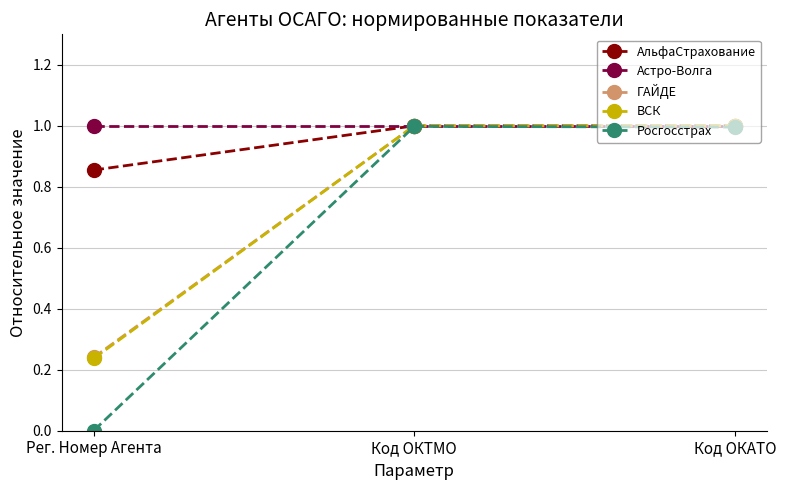

What is the maximum value shown in the chart?

1.0